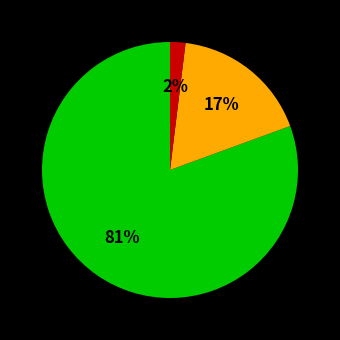

Does any single category account for the majority?

Yes